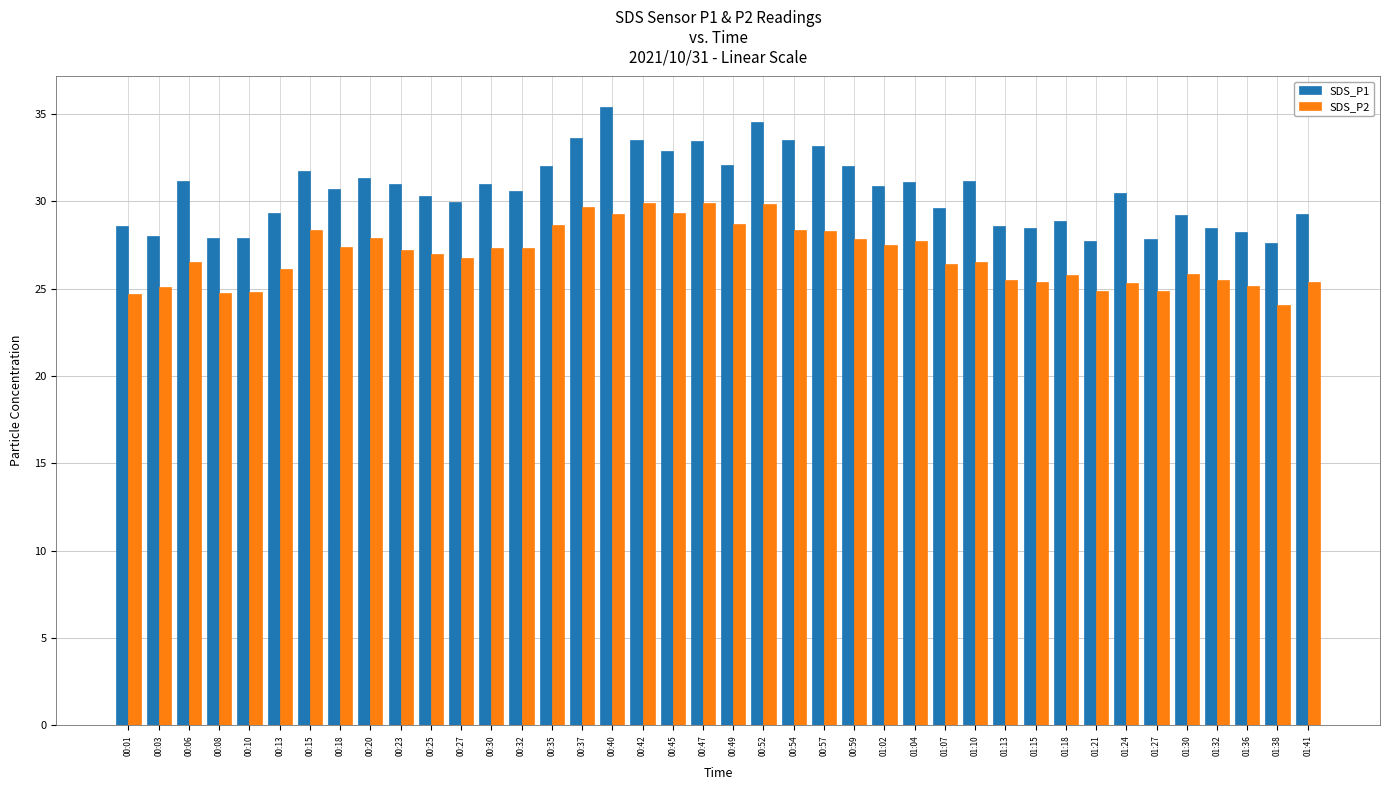

What is the spread (max minus min) of values at 01:04?

3.3